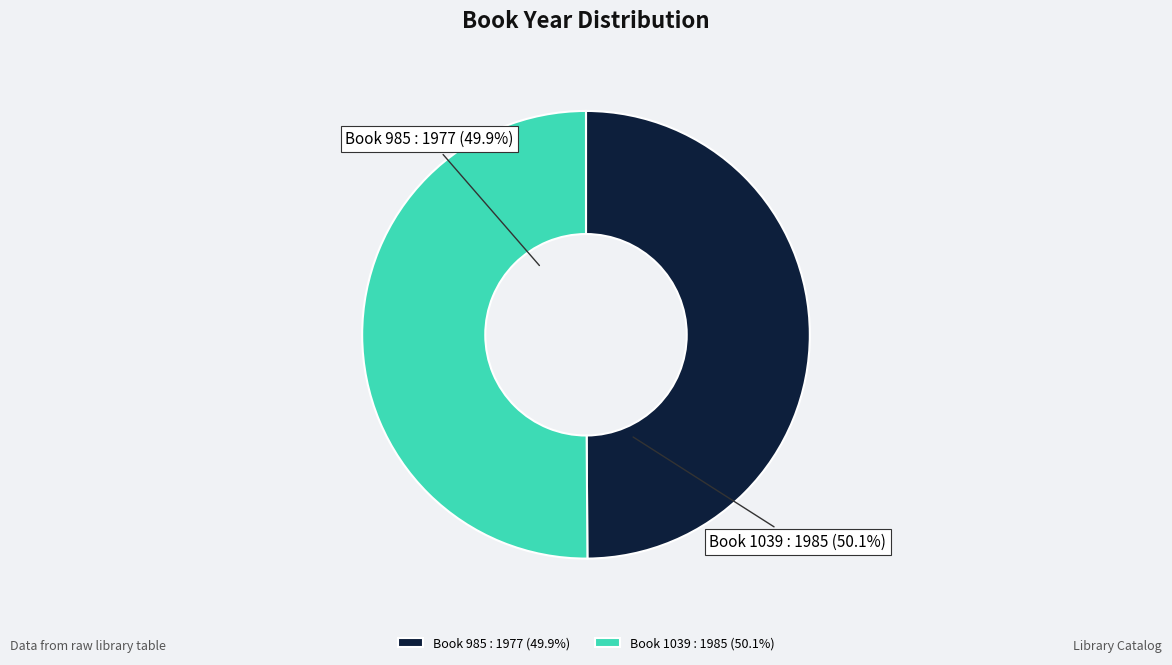

What is the smallest slice in the pie chart?

985